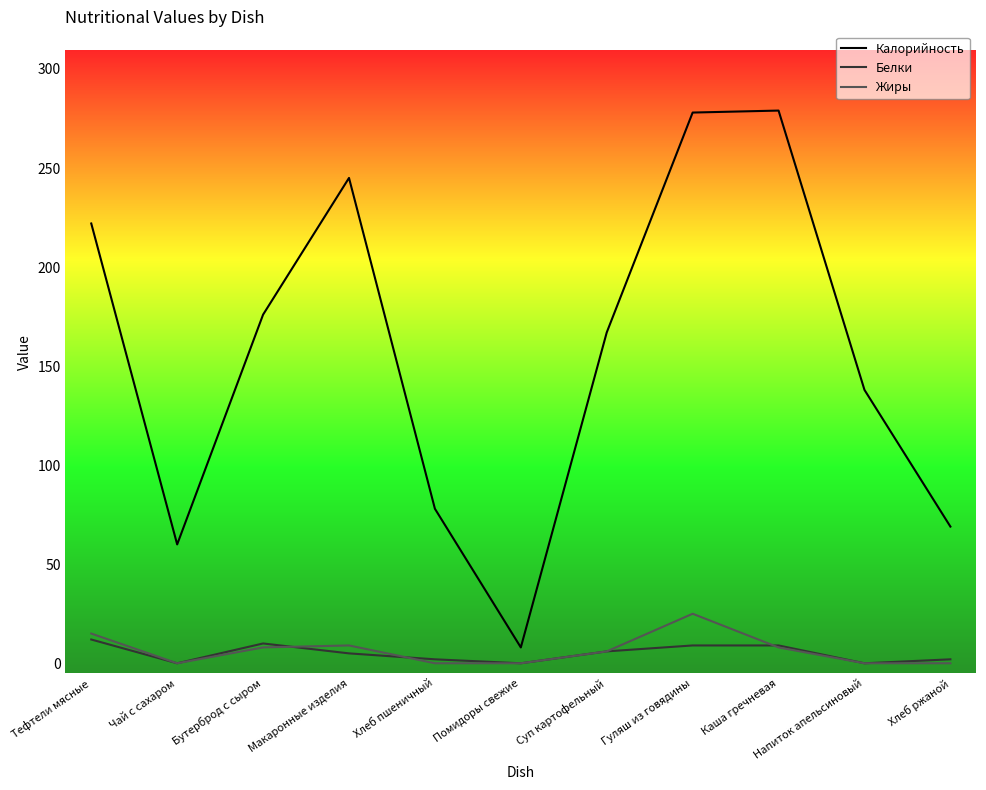

What is the maximum value for Белки?

12